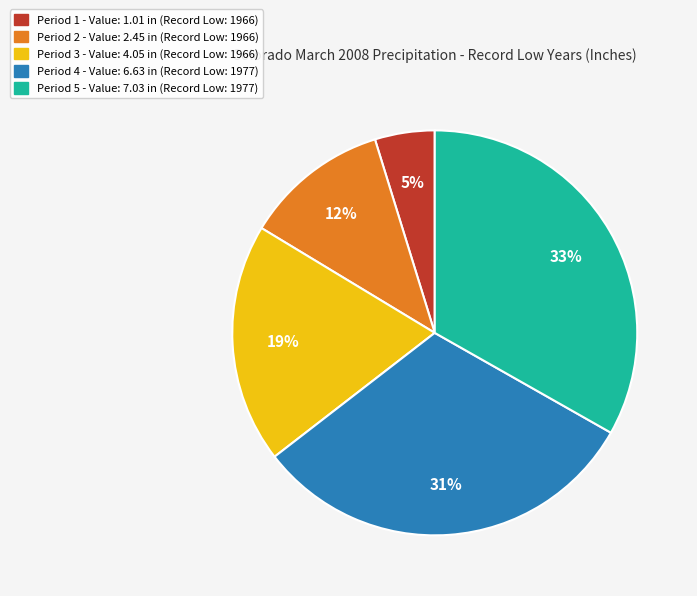

How many slices are in this pie chart?

5